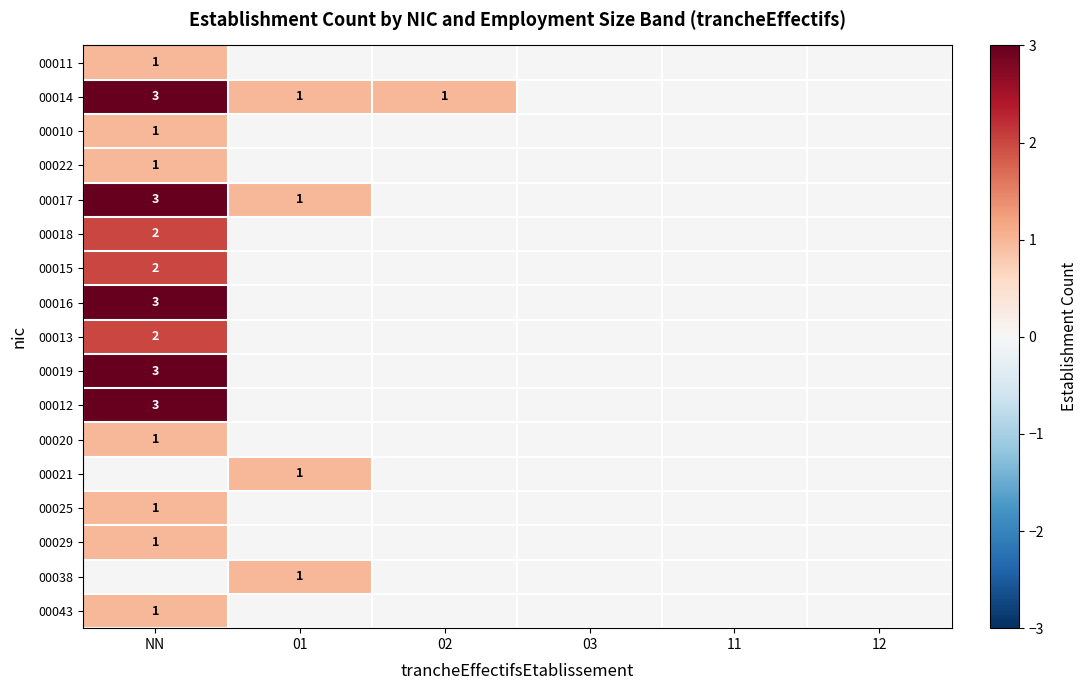

The value of 00016 at NN is 3. True or false?

True